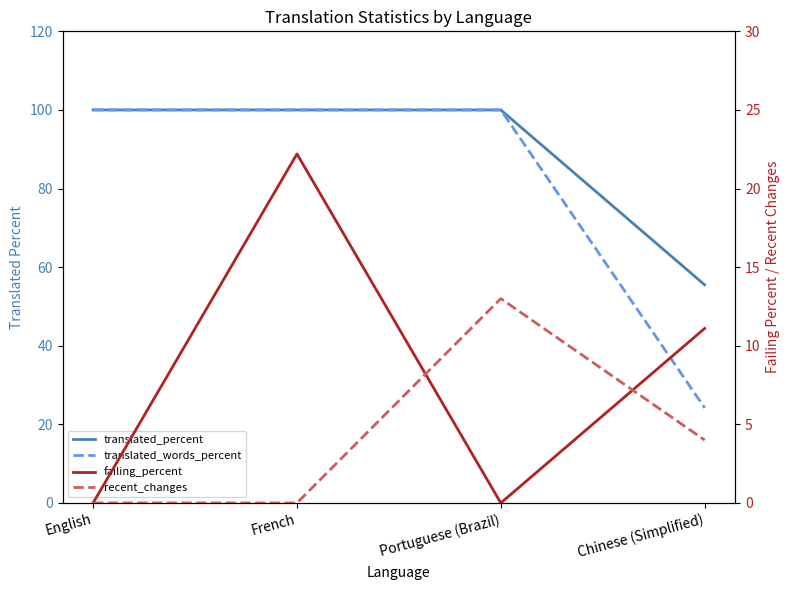

Is the value of failing_percent at Portuguese (Brazil) greater than the value of recent_changes at French?

No